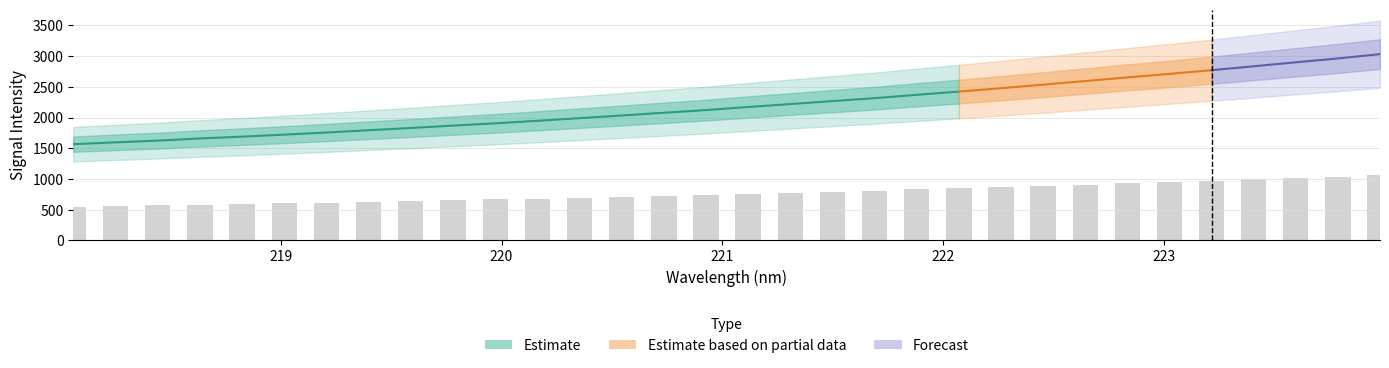

How many data points are above 759?

16